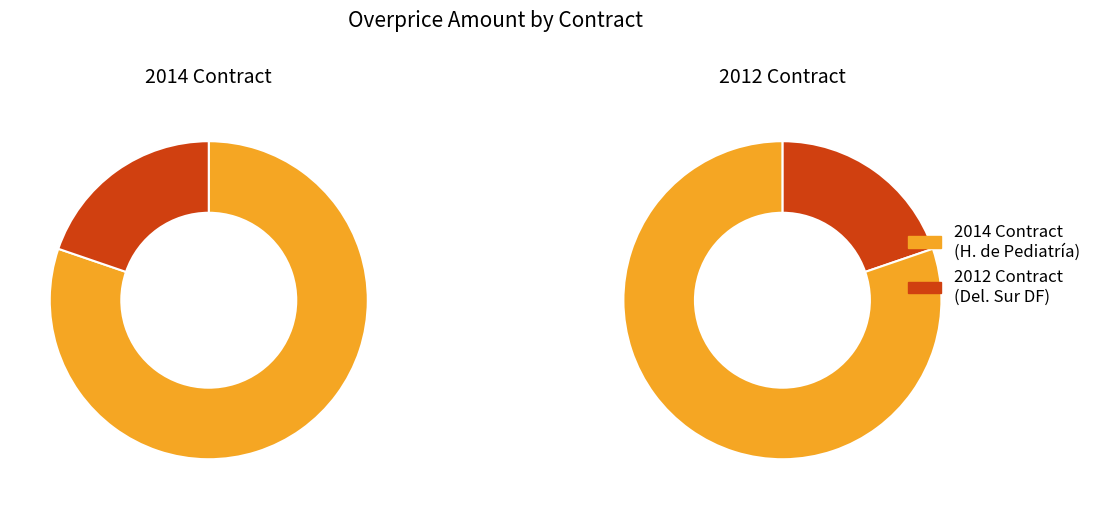

Rank the categories by value from lowest to highest.

Delegación Sur del DF Almacen Delegacional (2012), H. de Pediatría, Centro Médico Nacional Siglo XXI (2014)